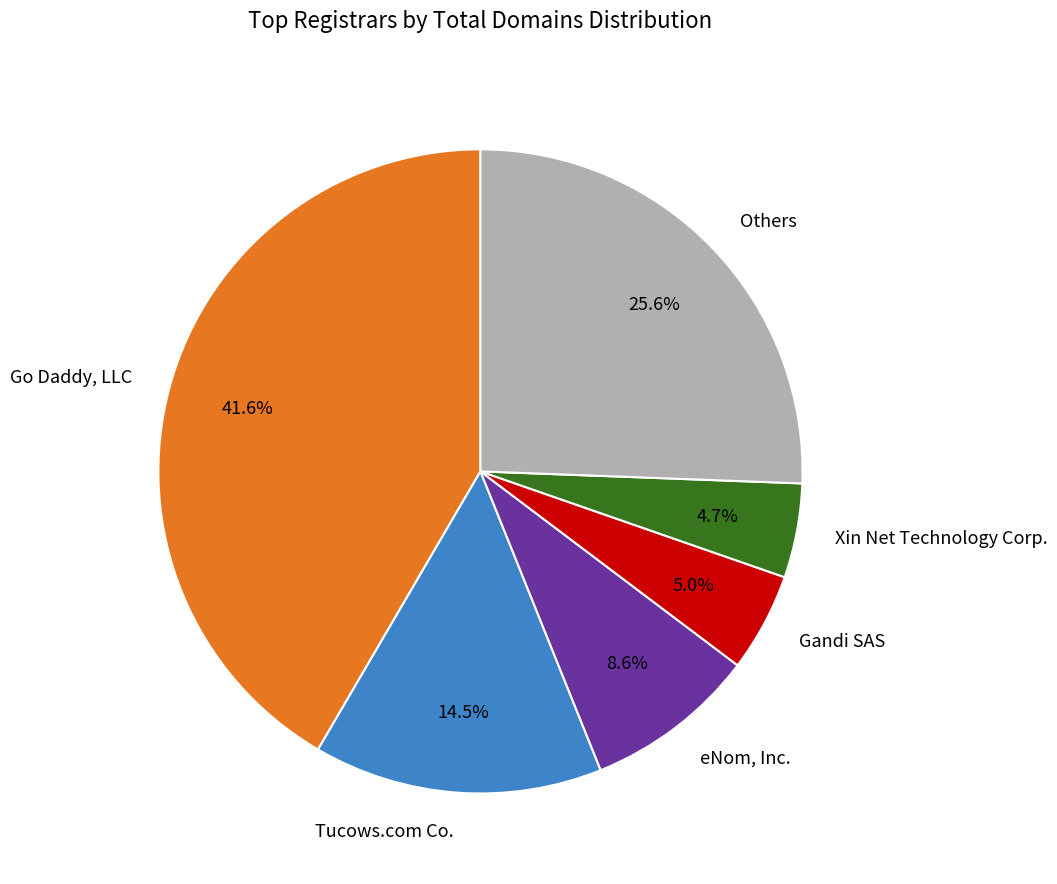

How many segments does this pie chart have?

6